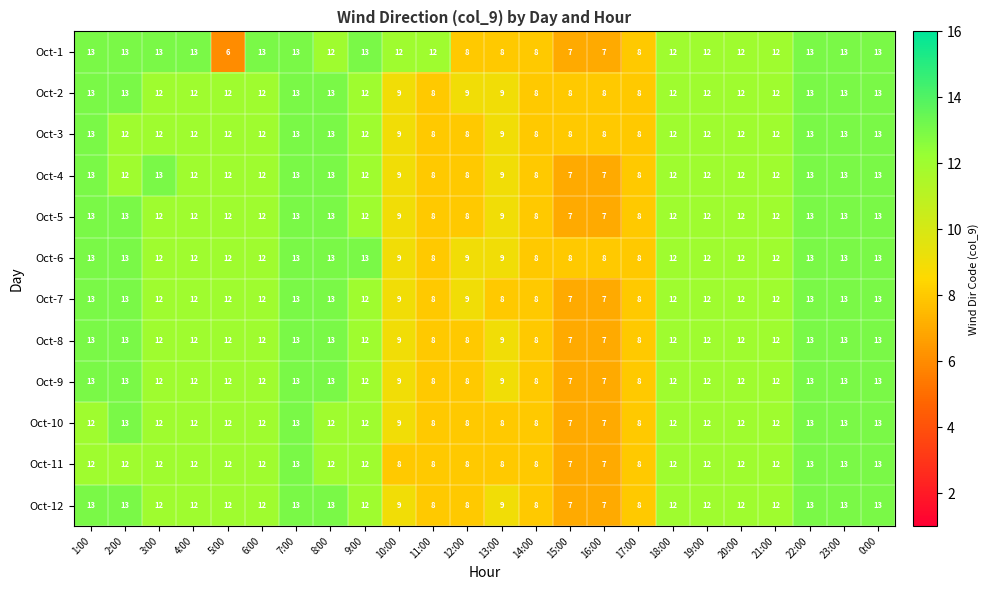

What is the lowest value of the Oct-8 series?

7